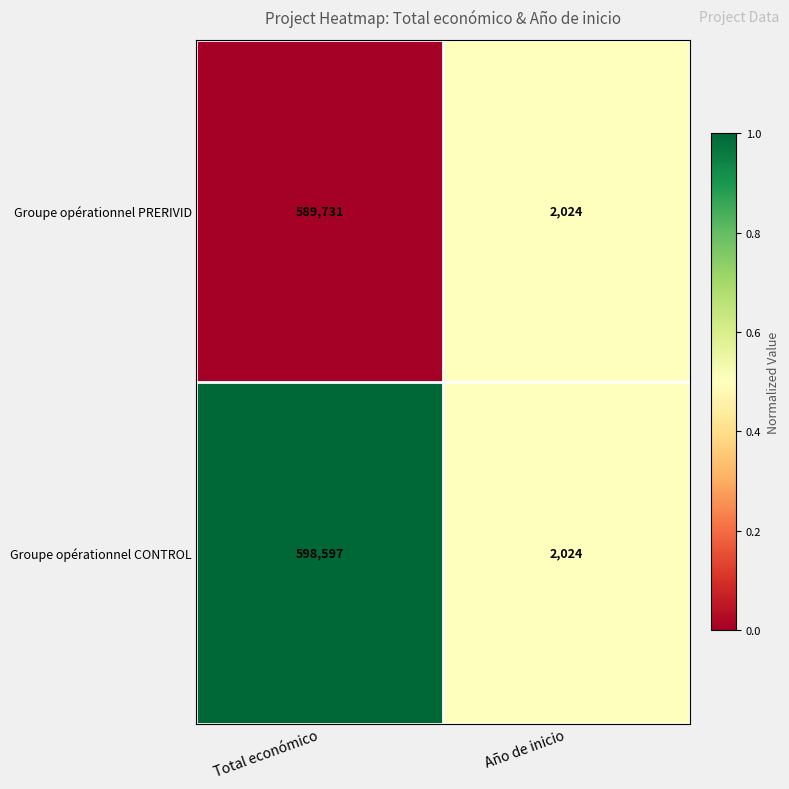

Rank the series by their maximum value, from lowest to highest.

Groupe opérationnel PRERIVID, Groupe opérationnel CONTROL